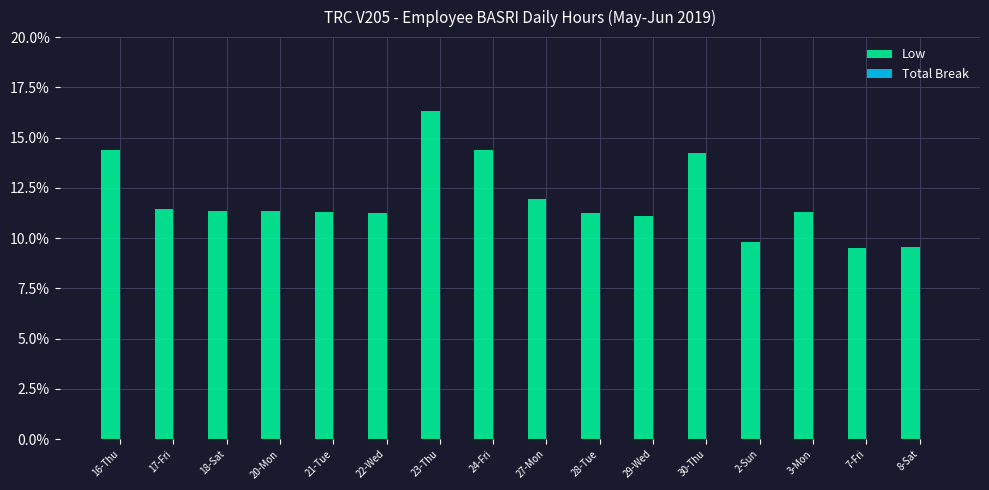

The chart shows a value of 14.4 at 16-Thu. True or false?

True